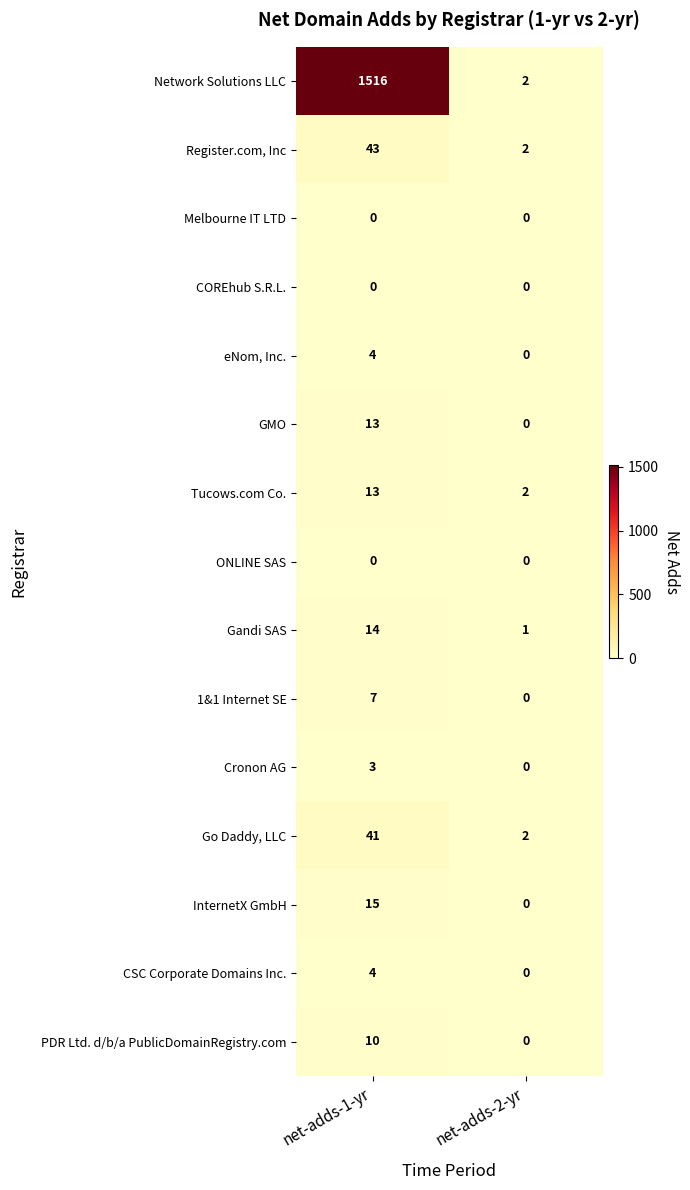

At which category is the sum across all series the highest?

net-adds-1-yr